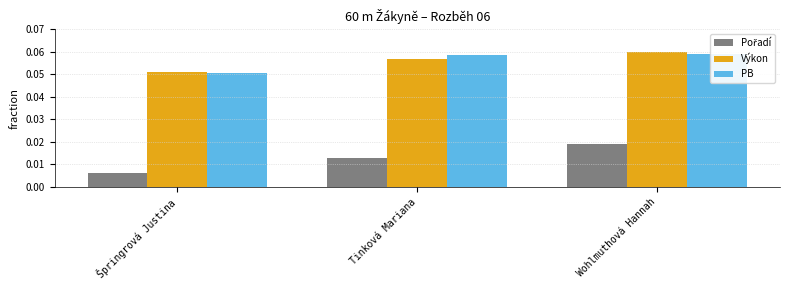

Reading left to right, transcribe all the data shown in this chart.

Pořadí: 0.0	0.0	0.0
Výkon: 0.1	0.1	0.1
PB: 0.1	0.1	0.1